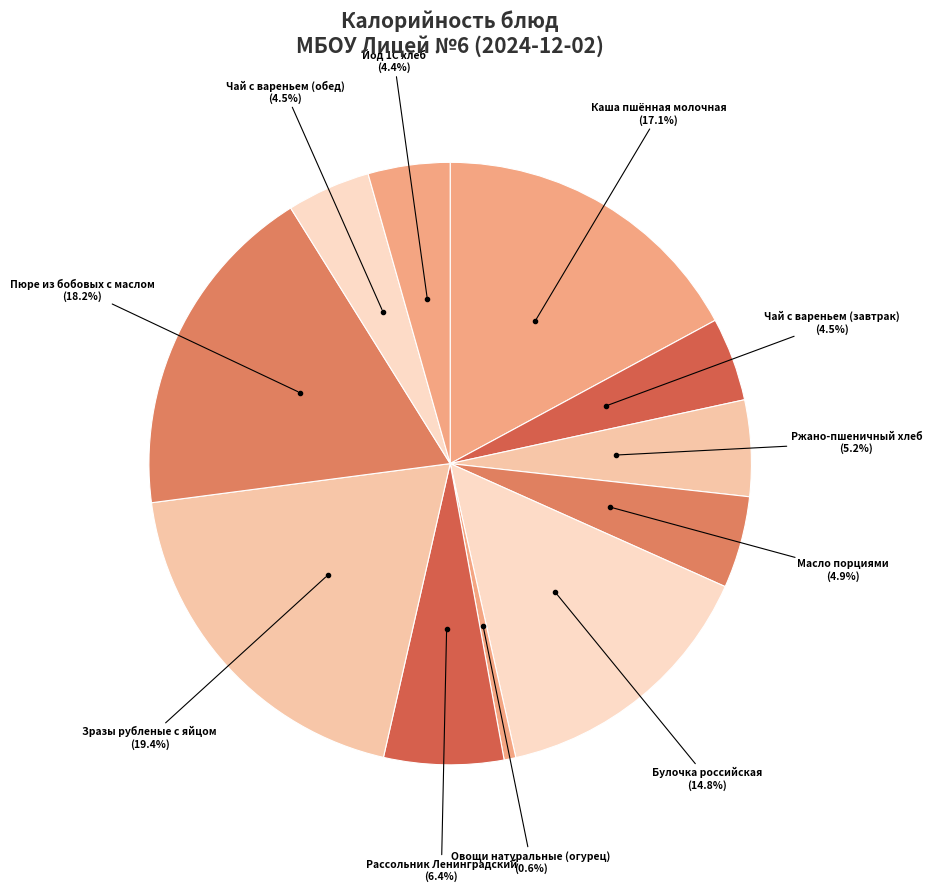

How many segments does this pie chart have?

11